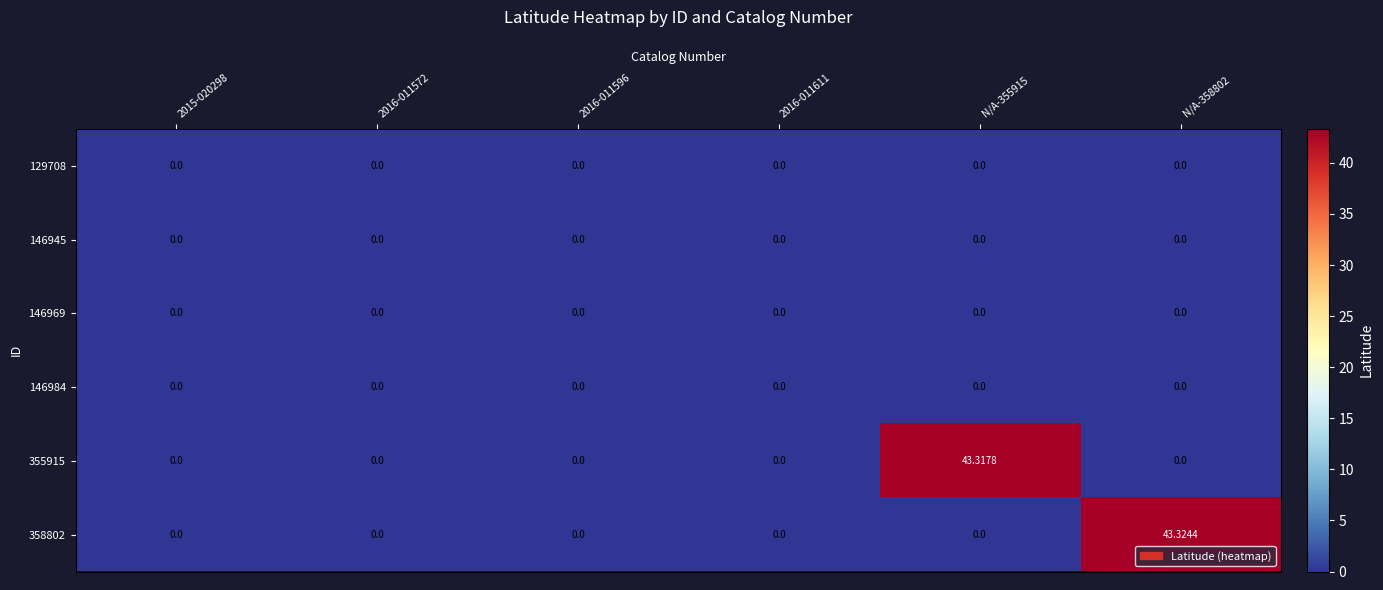

Is the value of 358802 at N/A-358802 greater than the value of 146945 at 2015-020298?

Yes